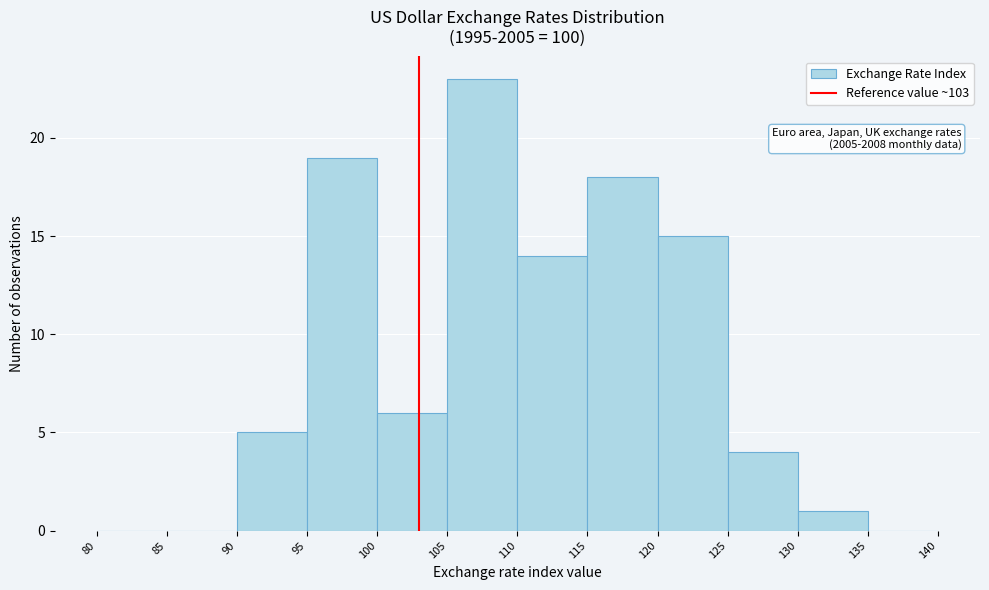

Over which range of the x-axis is the bar tallest?

105 to 110